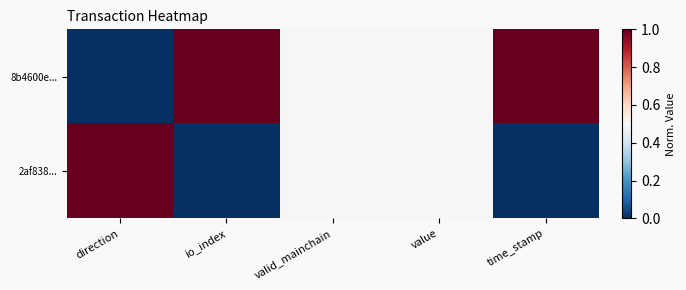

List the series in order of their peak value, lowest first.

8b4600e..., 2af838...